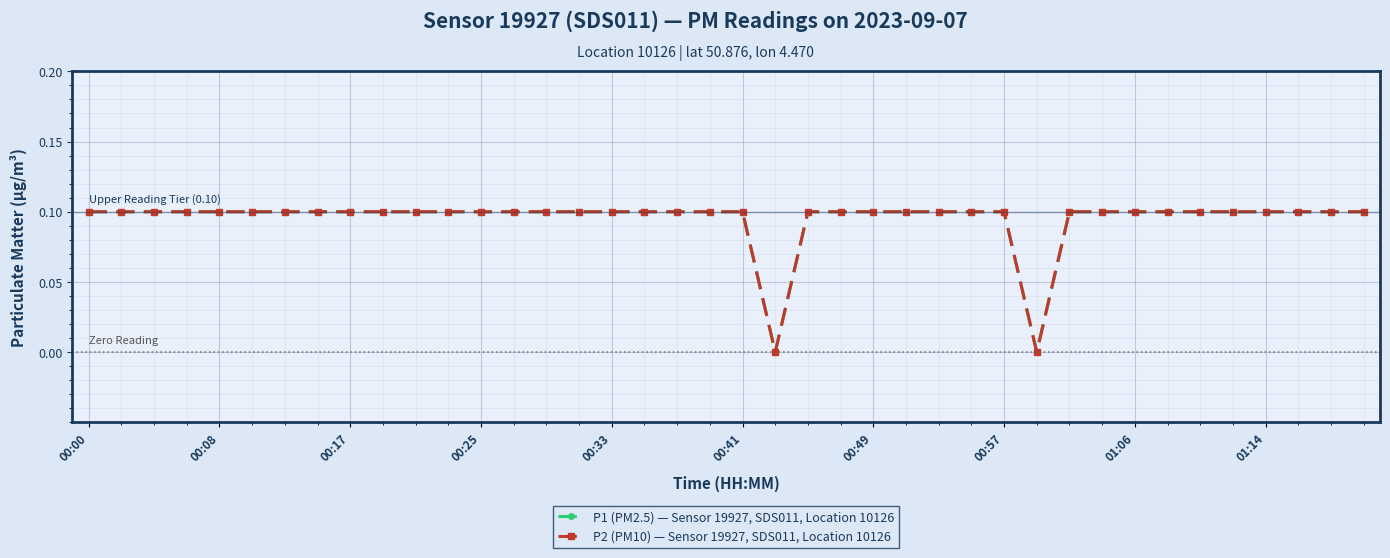

Is this an area chart (filled region under the line)?

No